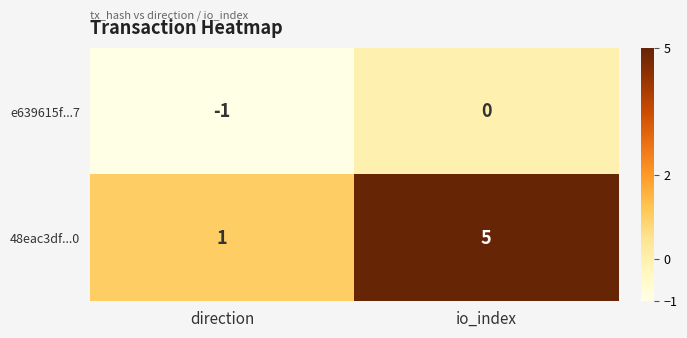

Where is e639615f...7 nearest to the value 0?

io_index